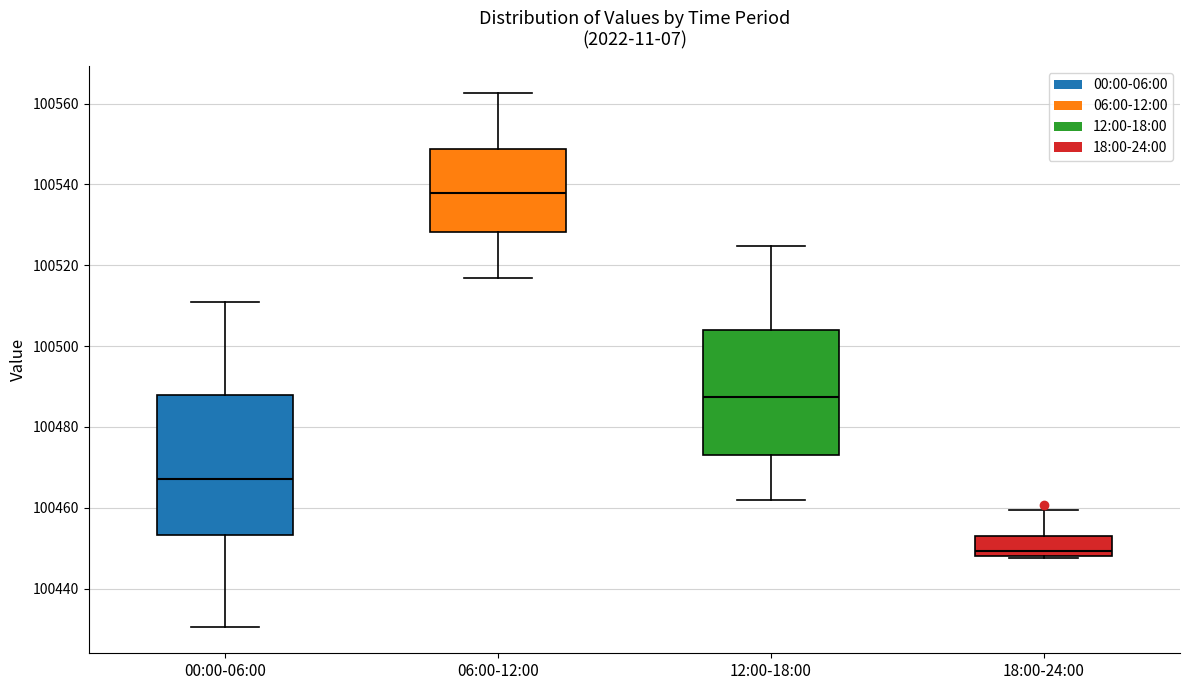

Which box's median line is the highest?

06:00-12:00